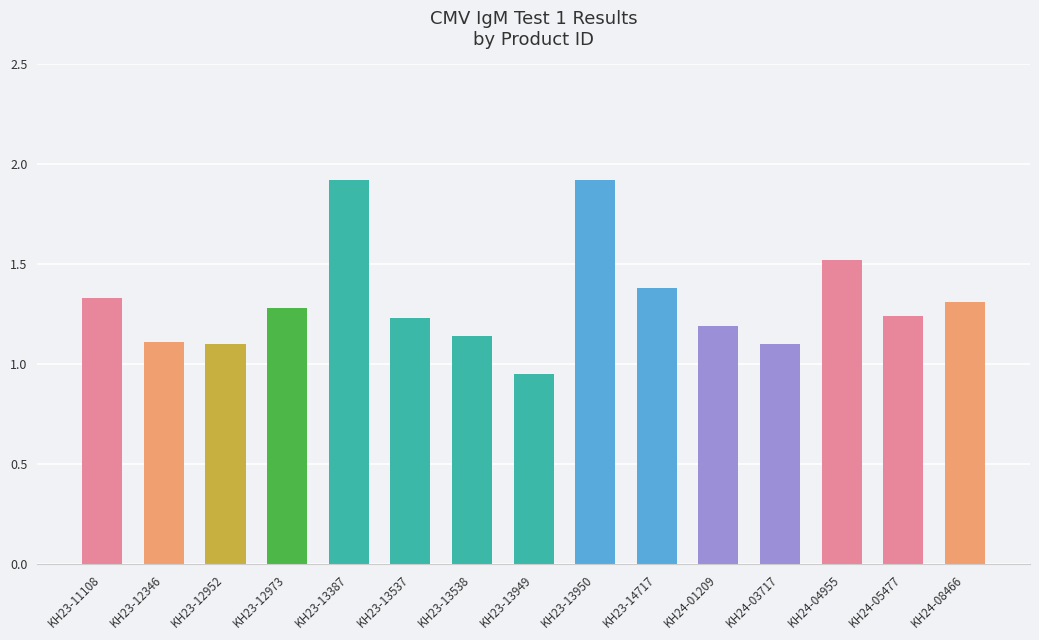

The value at KH24-01209 is 1.2. True or false?

True